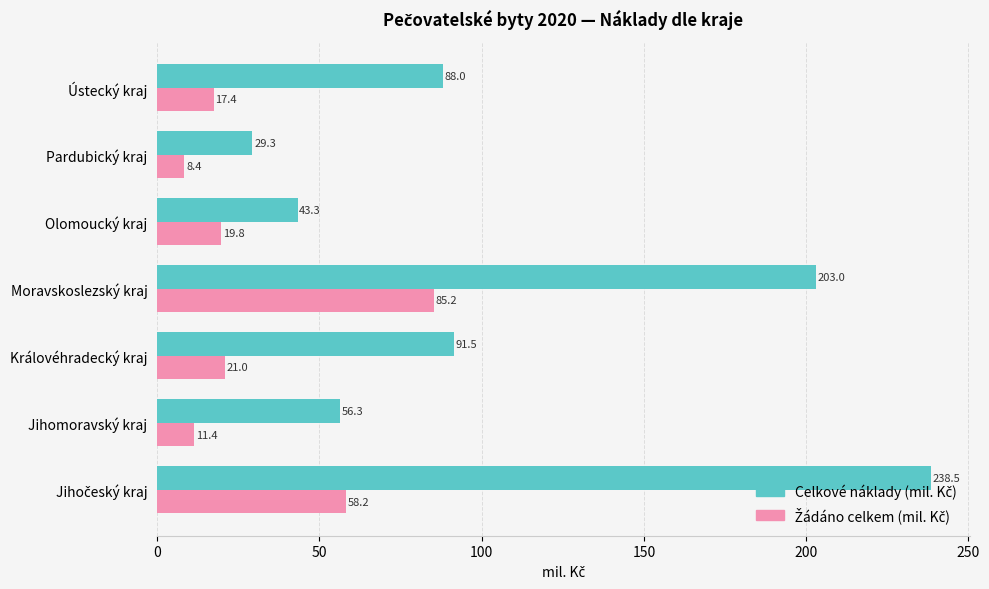

Which category has the lowest value across all series?

Pardubický kraj